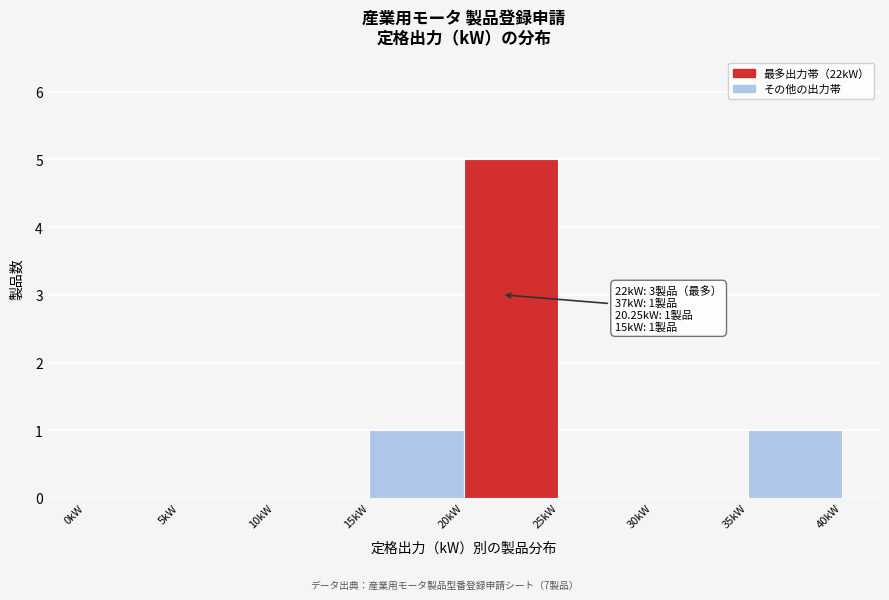

Which range on the x-axis has the tallest bar?

20 to 25